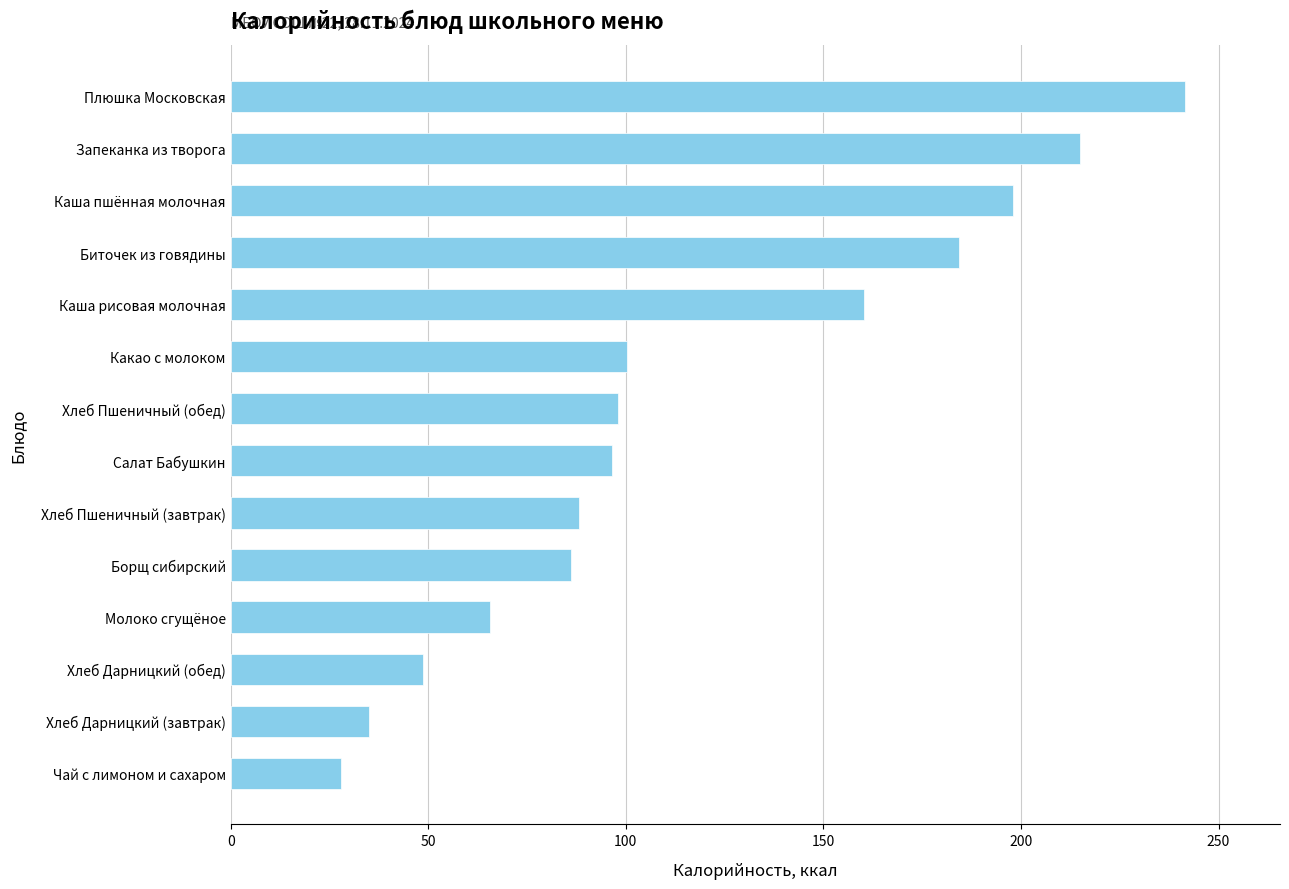

Approximately how many times larger is the value at Борщ сибирский compared to Каша рисовая молочная?

0.5